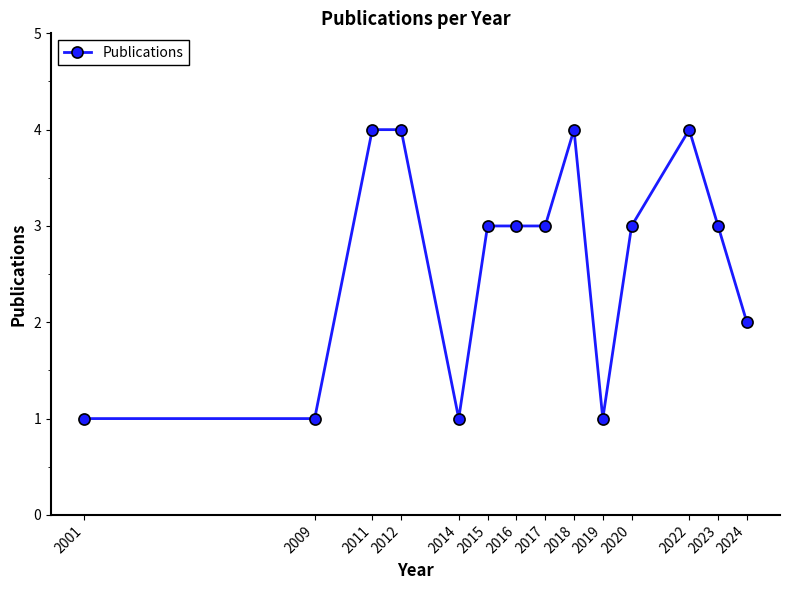

How many lines are shown in the chart?

1